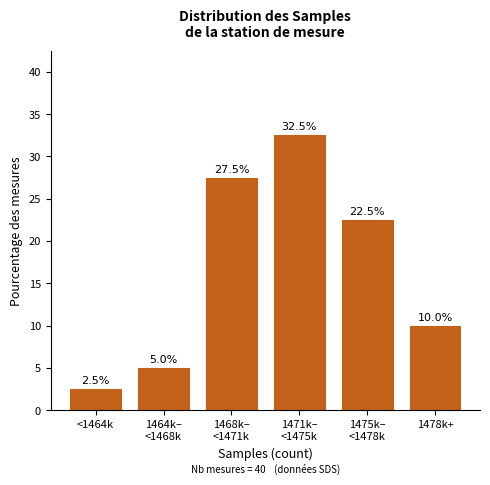

Reading left to right, transcribe all the data shown in this chart.

2.5	5.0	27.5	32.5	22.5	10.0